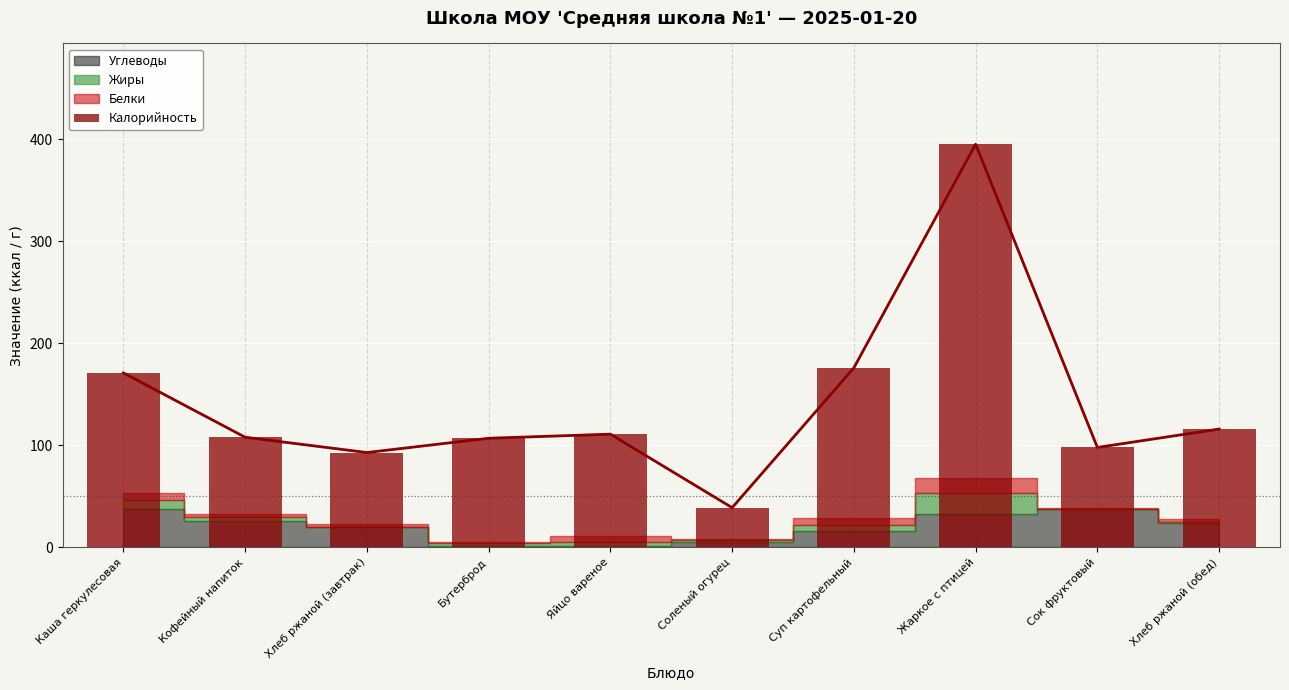

The value at Сок фруктовый is 35. True or false?

False